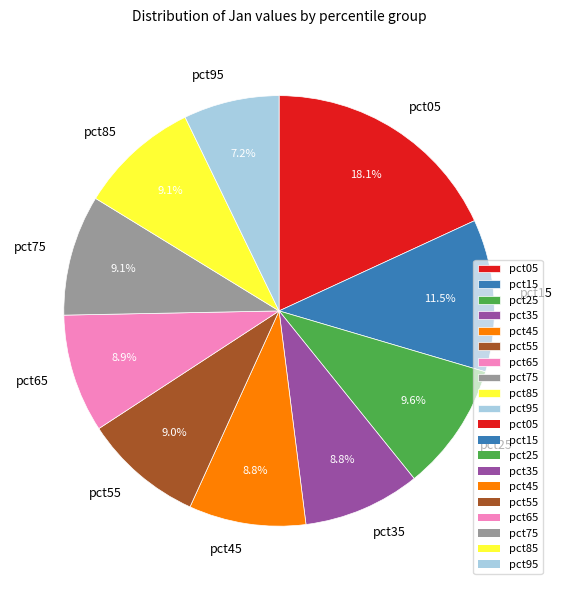

To the nearest percent, what is the difference between the pct95 and pct35 slice percentages?

2%